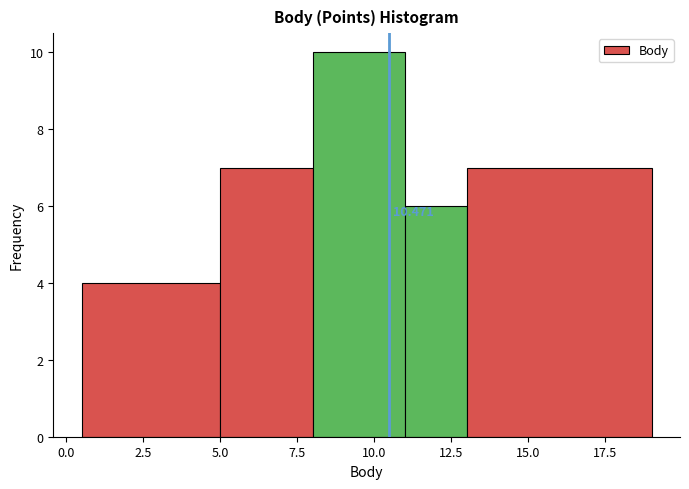

Which range on the x-axis has the tallest bar?

8.0 to 11.0